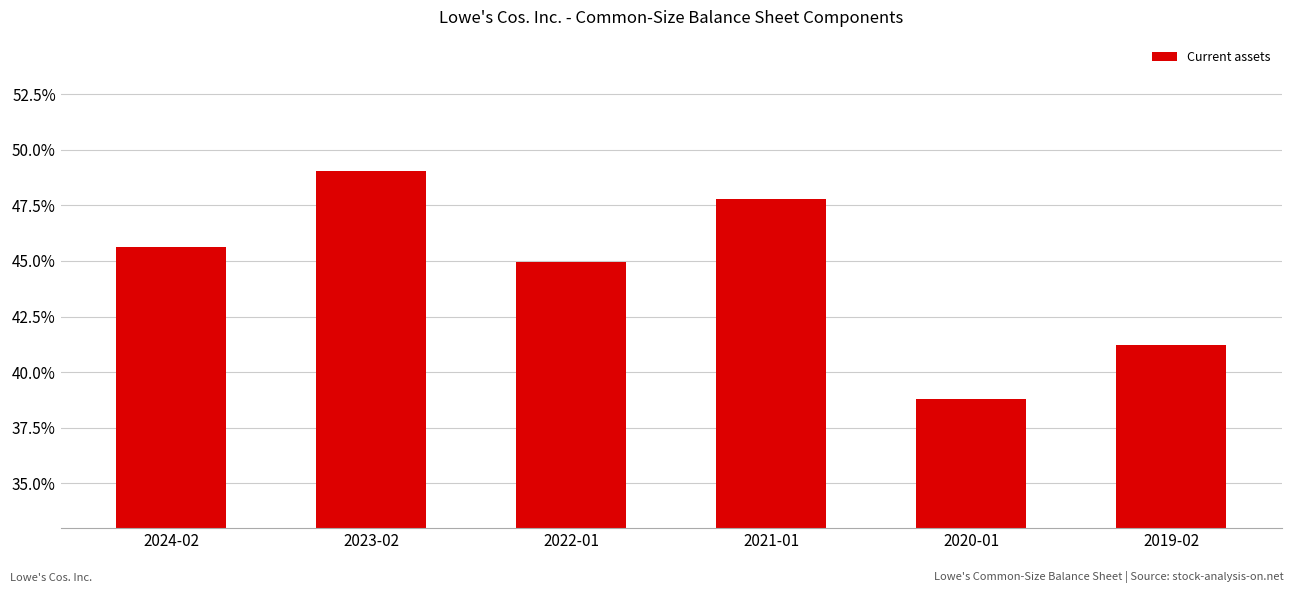

Count the values in the range 0 to 1.

6